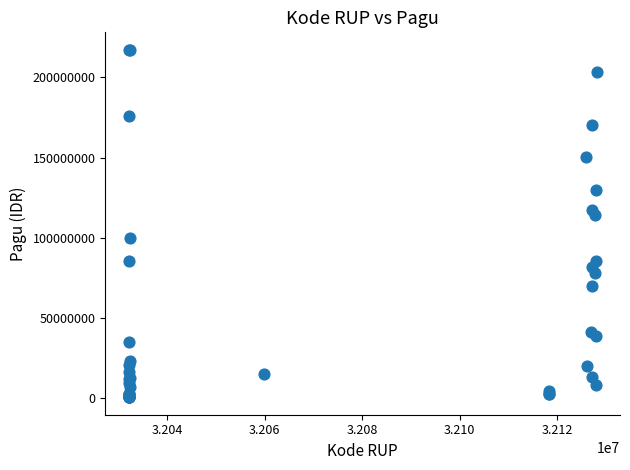

What Y value in the scatter plot is closest to 108830000?

114296000